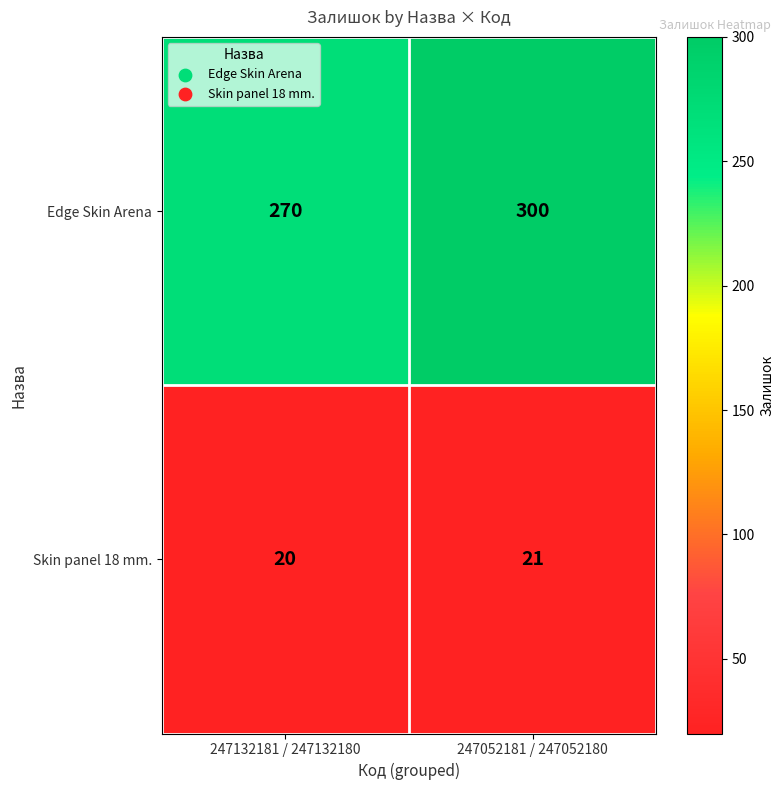

List the series in order of their overall mean, highest first.

Edge Skin Arena, Skin panel 18 mm.